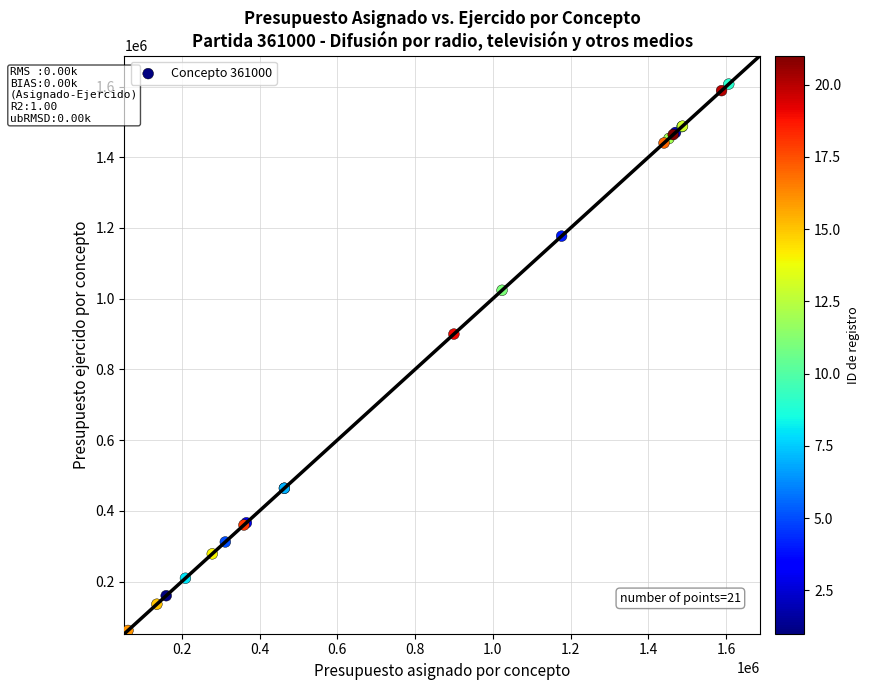

What Y value in the scatter plot is closest to 834388?

900000